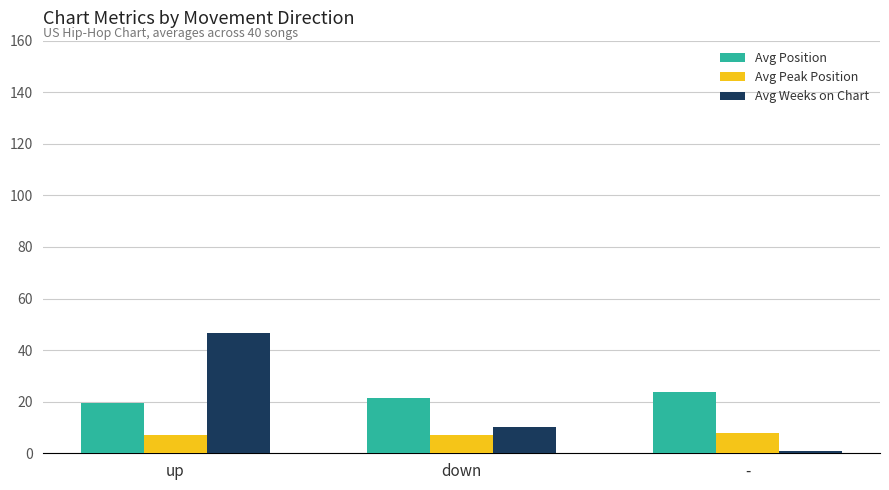

What is the sum of all Avg Position values?

64.6